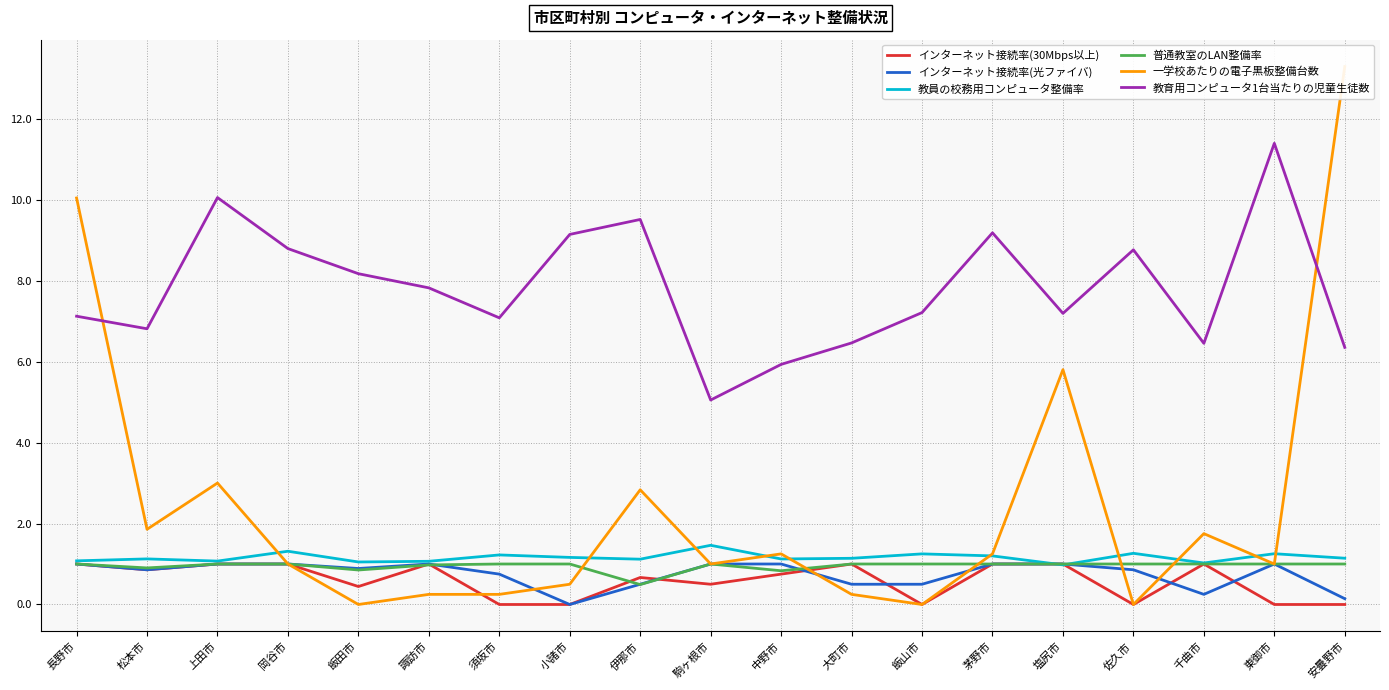

Reading left to right, extract all data points from this chart.

インターネット接続率(30Mbps以上): 長野市=1.0	松本市=0.9	上田市=1.0	岡谷市=1.0	飯田市=0.4	諏訪市=1.0	須坂市=0.0	小諸市=0.0	伊那市=0.7	駒ヶ根市=0.5	中野市=0.8	大町市=1.0	飯山市=0.0	茅野市=1.0	塩尻市=1.0	佐久市=0.0	千曲市=1.0	東御市=0.0	安曇野市=0.0
インターネット接続率(光ファイバ): 長野市=1.0	松本市=0.9	上田市=1.0	岡谷市=1.0	飯田市=0.9	諏訪市=1.0	須坂市=0.8	小諸市=0.0	伊那市=0.5	駒ヶ根市=1.0	中野市=1.0	大町市=0.5	飯山市=0.5	茅野市=1.0	塩尻市=1.0	佐久市=0.9	千曲市=0.2	東御市=1.0	安曇野市=0.1
教員の校務用コンピュータ整備率: 長野市=1.1	松本市=1.1	上田市=1.1	岡谷市=1.3	飯田市=1.1	諏訪市=1.1	須坂市=1.2	小諸市=1.2	伊那市=1.1	駒ヶ根市=1.5	中野市=1.1	大町市=1.1	飯山市=1.2	茅野市=1.2	塩尻市=1.0	佐久市=1.3	千曲市=1.0	東御市=1.3	安曇野市=1.1
普通教室のLAN整備率: 長野市=1.0	松本市=0.9	上田市=1.0	岡谷市=1.0	飯田市=0.9	諏訪市=1.0	須坂市=1.0	小諸市=1.0	伊那市=0.5	駒ヶ根市=1.0	中野市=0.8	大町市=1.0	飯山市=1.0	茅野市=1.0	塩尻市=1.0	佐久市=1.0	千曲市=1.0	東御市=1.0	安曇野市=1.0
一学校あたりの電子黒板整備台数: 長野市=10.0	松本市=1.9	上田市=3.0	岡谷市=1.0	飯田市=0.0	諏訪市=0.2	須坂市=0.2	小諸市=0.5	伊那市=2.8	駒ヶ根市=1.0	中野市=1.2	大町市=0.2	飯山市=0.0	茅野市=1.2	塩尻市=5.8	佐久市=0.0	千曲市=1.8	東御市=1.0	安曇野市=13.3
教育用コンピュータ1台当たりの児童生徒数: 長野市=7.1	松本市=6.8	上田市=10.1	岡谷市=8.8	飯田市=8.2	諏訪市=7.8	須坂市=7.1	小諸市=9.1	伊那市=9.5	駒ヶ根市=5.0	中野市=5.9	大町市=6.5	飯山市=7.2	茅野市=9.2	塩尻市=7.2	佐久市=8.8	千曲市=6.5	東御市=11.4	安曇野市=6.3